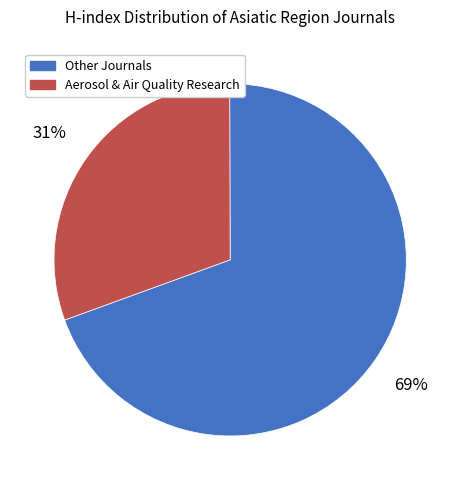

Count the number of slices in the pie.

2